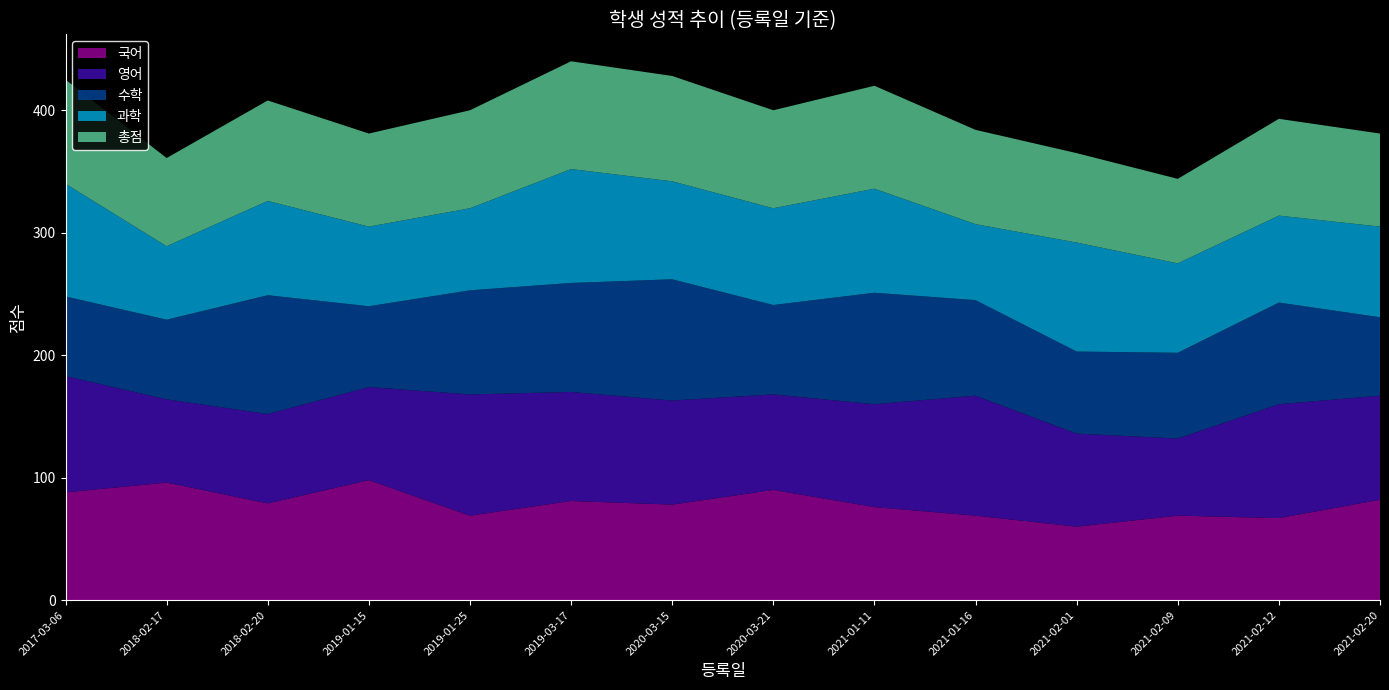

Reading left to right, list all the values displayed in this chart.

국어: 2017-03-06=88	2018-02-17=96	2018-02-20=79	2019-01-15=98	2019-01-25=69	2019-03-17=81	2020-03-15=78	2020-03-21=90	2021-01-11=76	2021-01-16=69	2021-02-01=60	2021-02-09=69	2021-02-12=67	2021-02-20=82
영어: 2017-03-06=95	2018-02-17=68	2018-02-20=73	2019-01-15=76	2019-01-25=99	2019-03-17=89	2020-03-15=85	2020-03-21=78	2021-01-11=84	2021-01-16=98	2021-02-01=76	2021-02-09=63	2021-02-12=93	2021-02-20=85
수학: 2017-03-06=65	2018-02-17=65	2018-02-20=97	2019-01-15=66	2019-01-25=85	2019-03-17=89	2020-03-15=99	2020-03-21=73	2021-01-11=91	2021-01-16=78	2021-02-01=67	2021-02-09=70	2021-02-12=83	2021-02-20=64
과학: 2017-03-06=92	2018-02-17=60	2018-02-20=77	2019-01-15=65	2019-01-25=67	2019-03-17=93	2020-03-15=80	2020-03-21=79	2021-01-11=85	2021-01-16=62	2021-02-01=89	2021-02-09=73	2021-02-12=71	2021-02-20=74
총점: 2017-03-06=85	2018-02-17=72	2018-02-20=82	2019-01-15=76	2019-01-25=80	2019-03-17=88	2020-03-15=86	2020-03-21=80	2021-01-11=84	2021-01-16=77	2021-02-01=73	2021-02-09=69	2021-02-12=79	2021-02-20=76